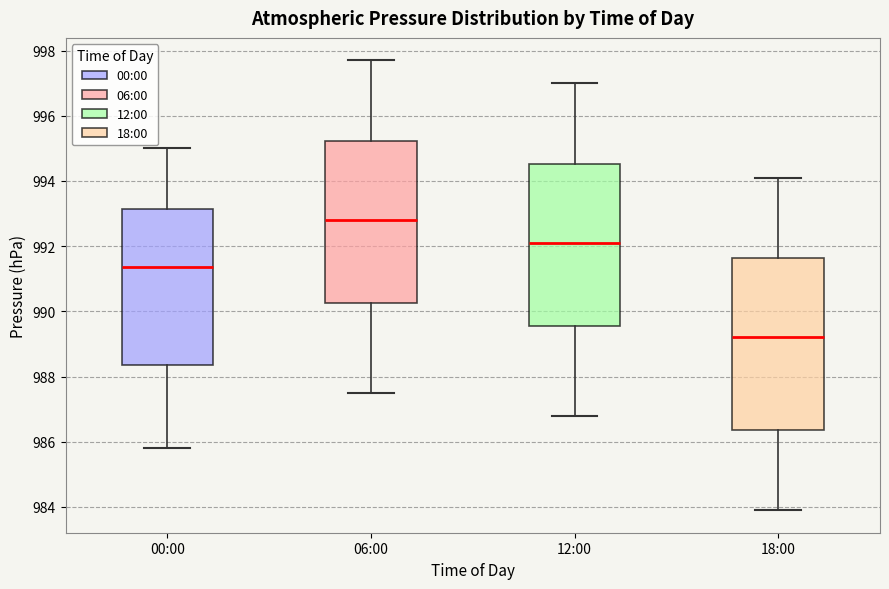

Reading left to right, read every box against the y-axis: the position of its median line, the range the box covers, and the ends of its whiskers. The values are not printed on the chart, so give them approximately, as read against the axis.

00:00: median 991.4, box 988.4 to 993.2, whiskers 985.8 to 995.0
06:00: median 992.8, box 990.2 to 995.2, whiskers 987.6 to 997.8
12:00: median 992.2, box 989.6 to 994.6, whiskers 986.8 to 997.0
18:00: median 989.2, box 986.4 to 991.6, whiskers 984.0 to 994.2